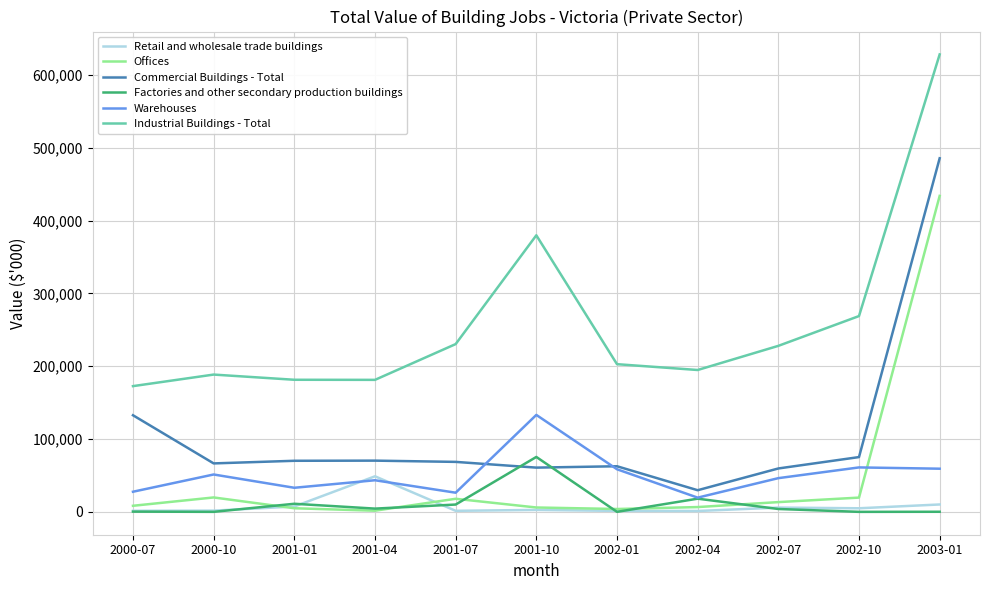

Between 2001-04 and 2003-01, which series saw the biggest shift?

Industrial Buildings - Total